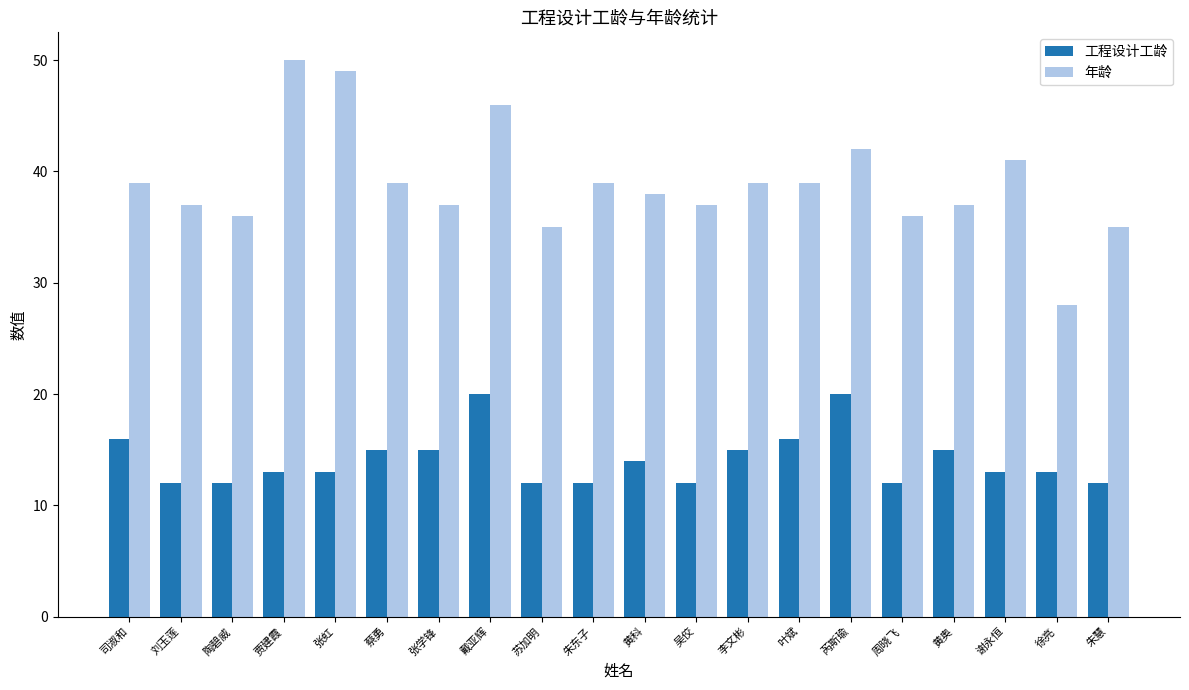

Is it true that 工程设计工龄 equals 5 at 叶斌?

False